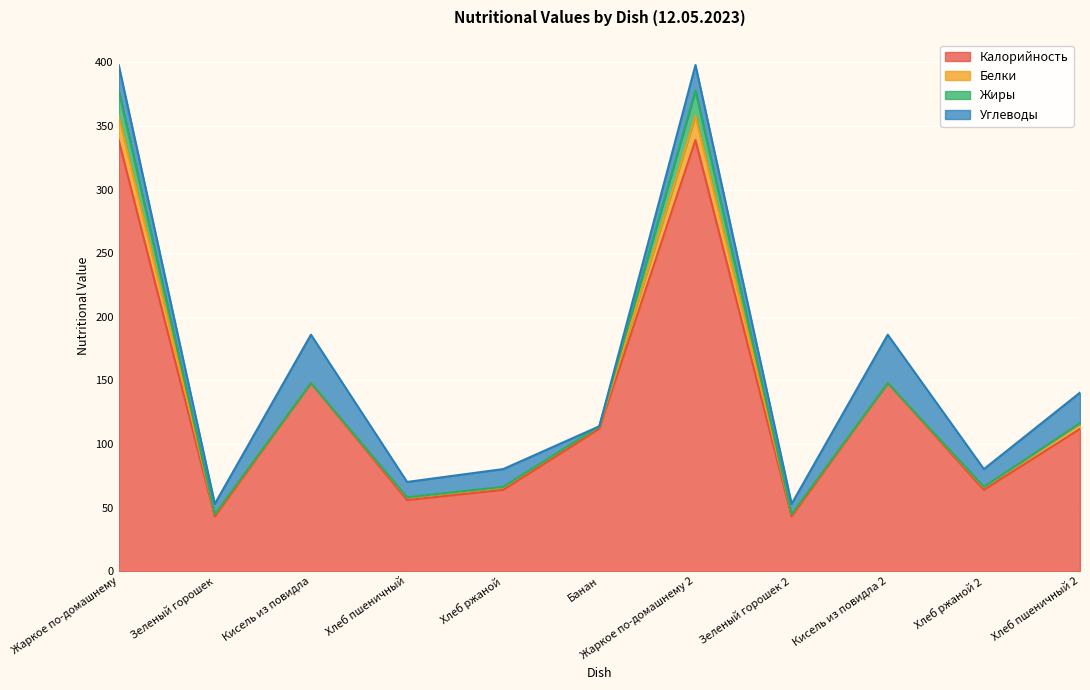

True or false: Калорийность and Белки cross at least once.

False